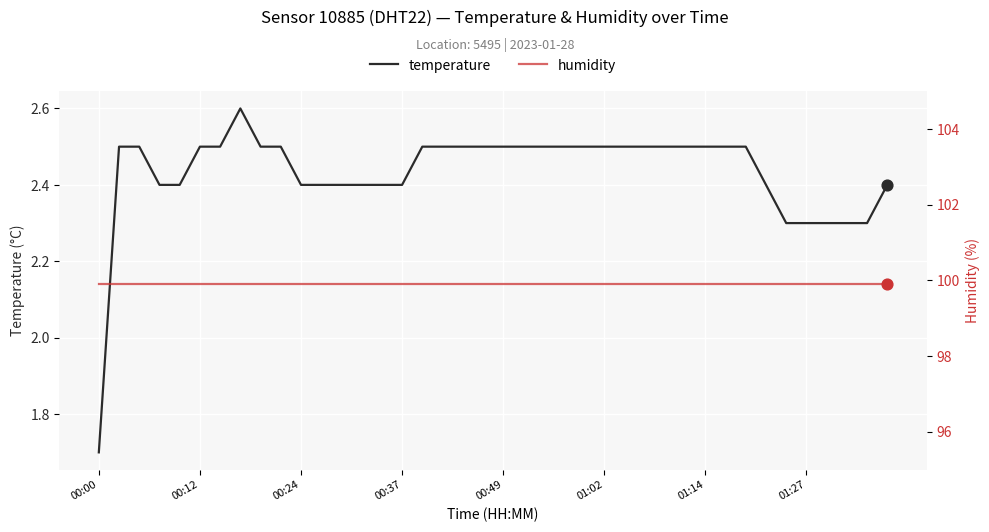

Which series has the widest spread of Y values?

temperature